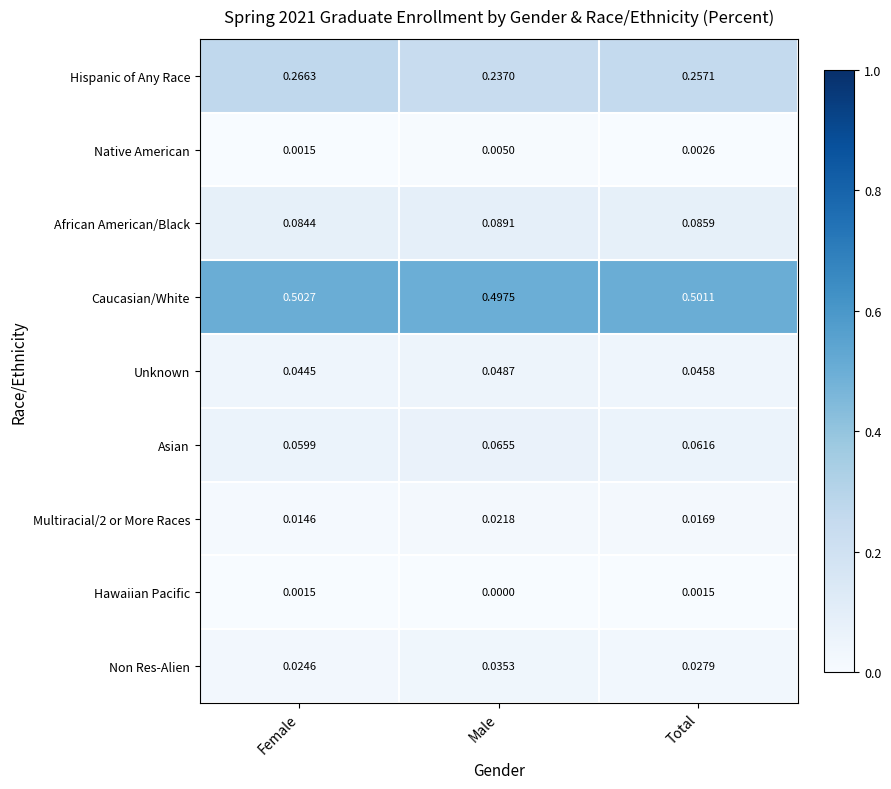

Which label corresponds to the largest value in the chart?

Female